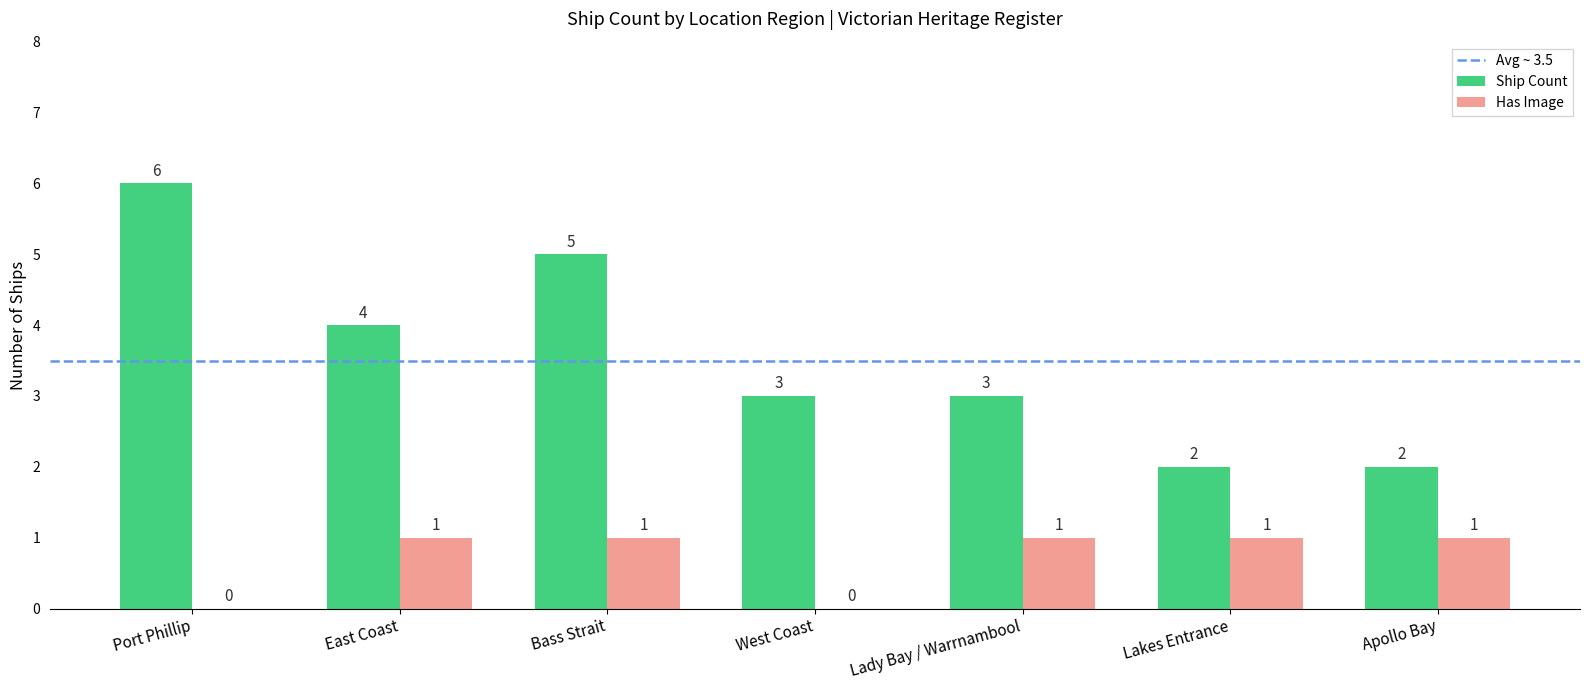

How many Ship Count values are between 2 and 5?

6